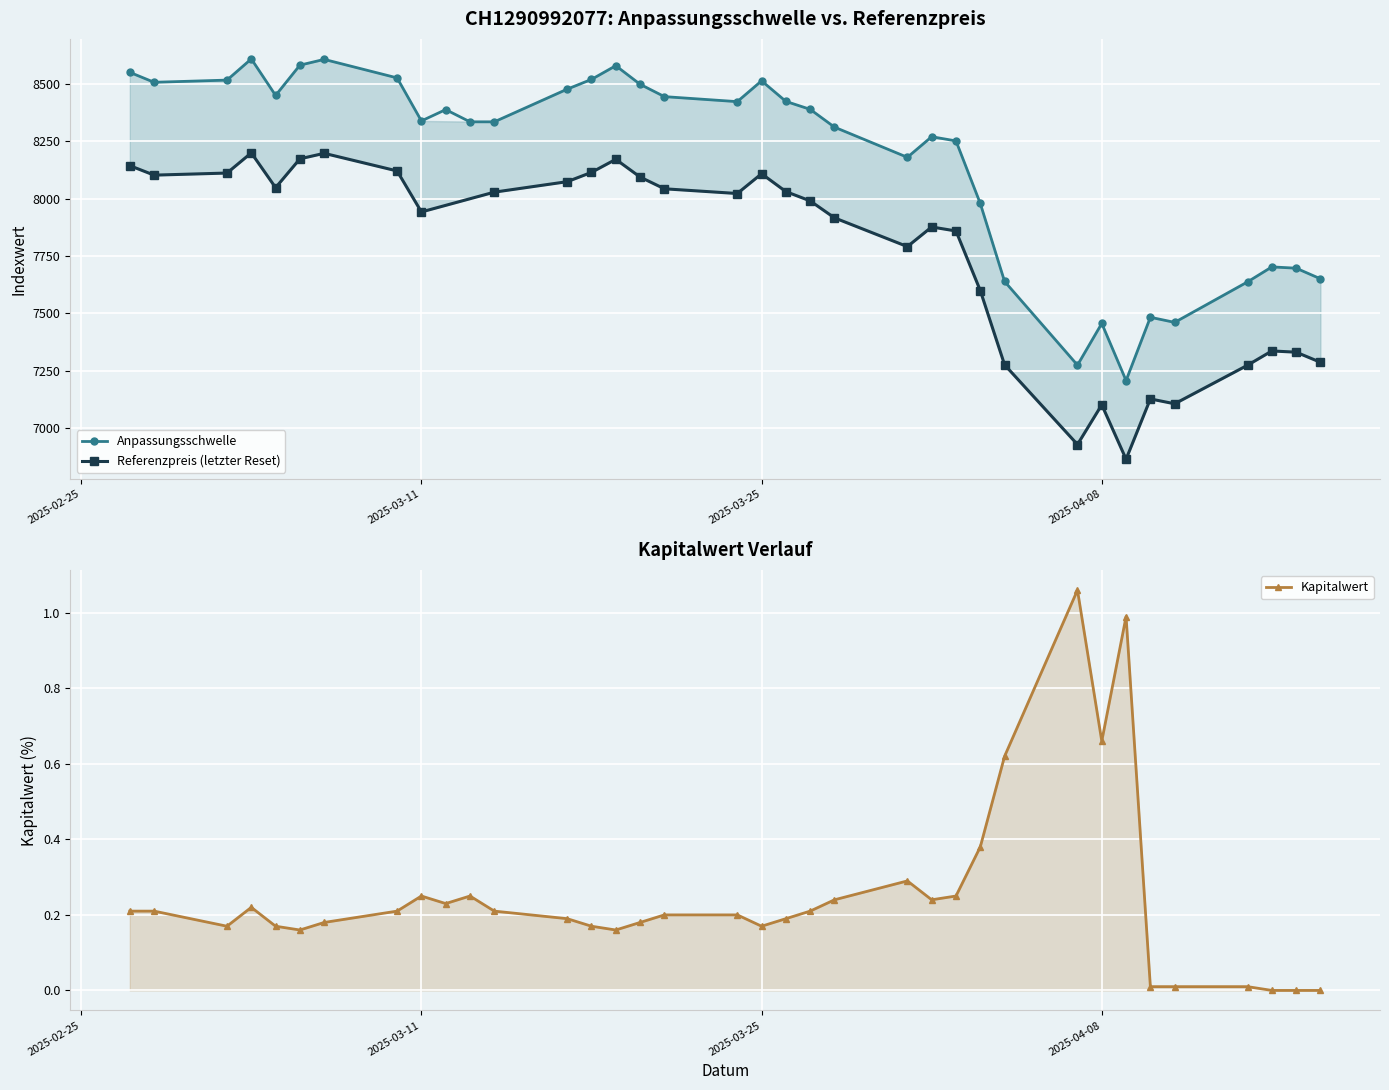

True or false: Kapitalwert and Anpassungsschwelle intersect in this chart.

False